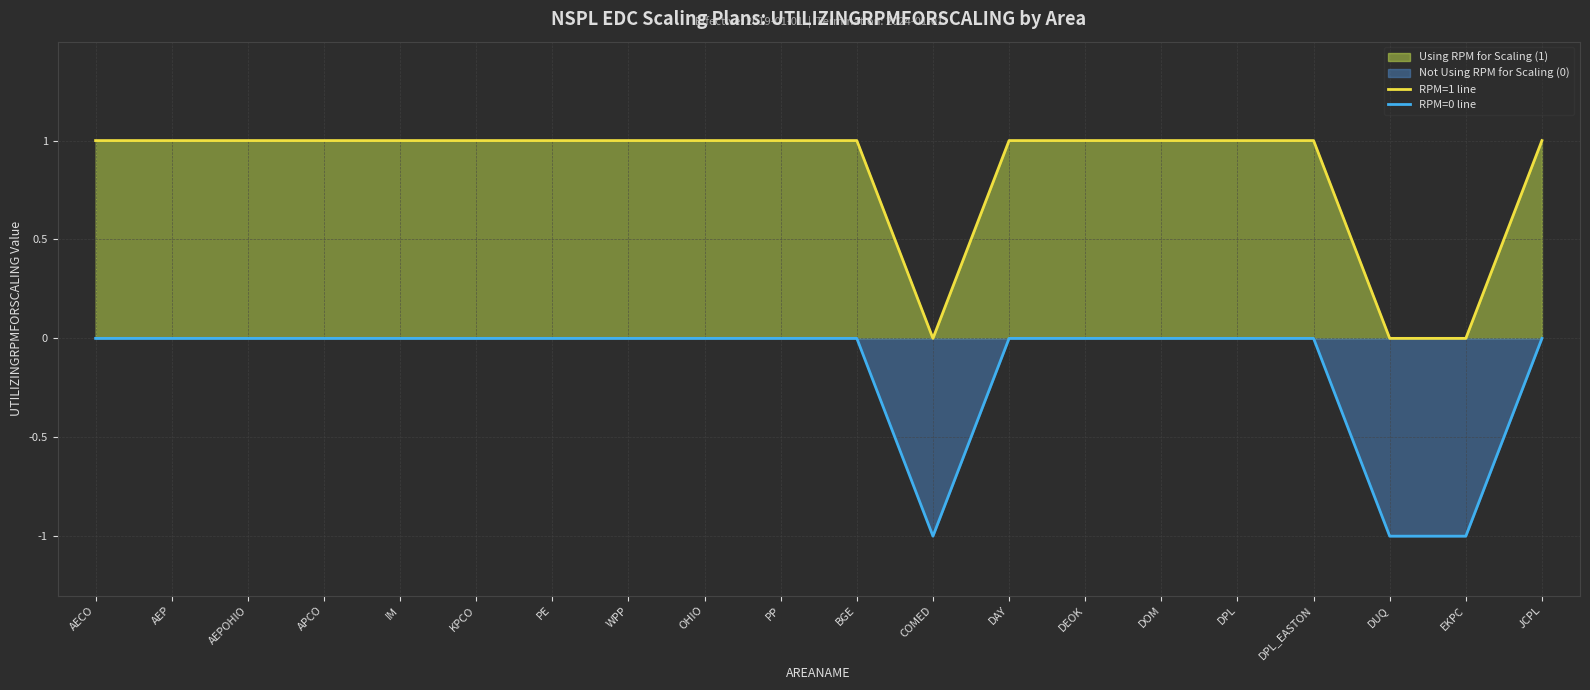

What is the difference between the RPM=0 line values at AEPOHIO and EKPC?

1